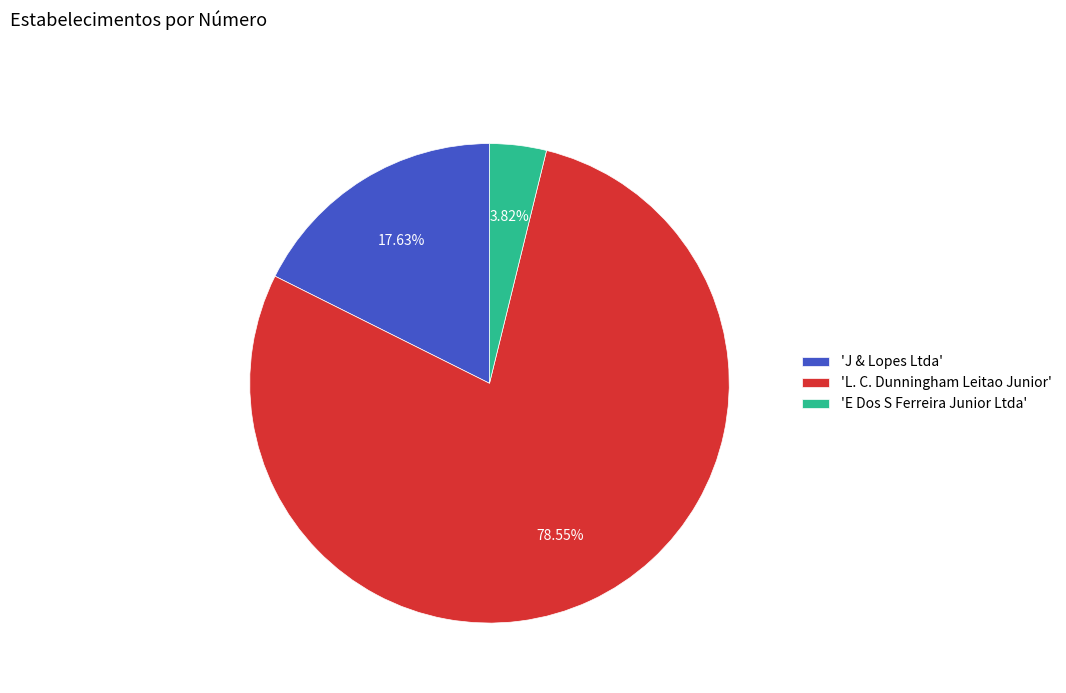

Which has a higher value, 'E Dos S Ferreira Junior Ltda' or 'J & Lopes Ltda'?

'J & Lopes Ltda'